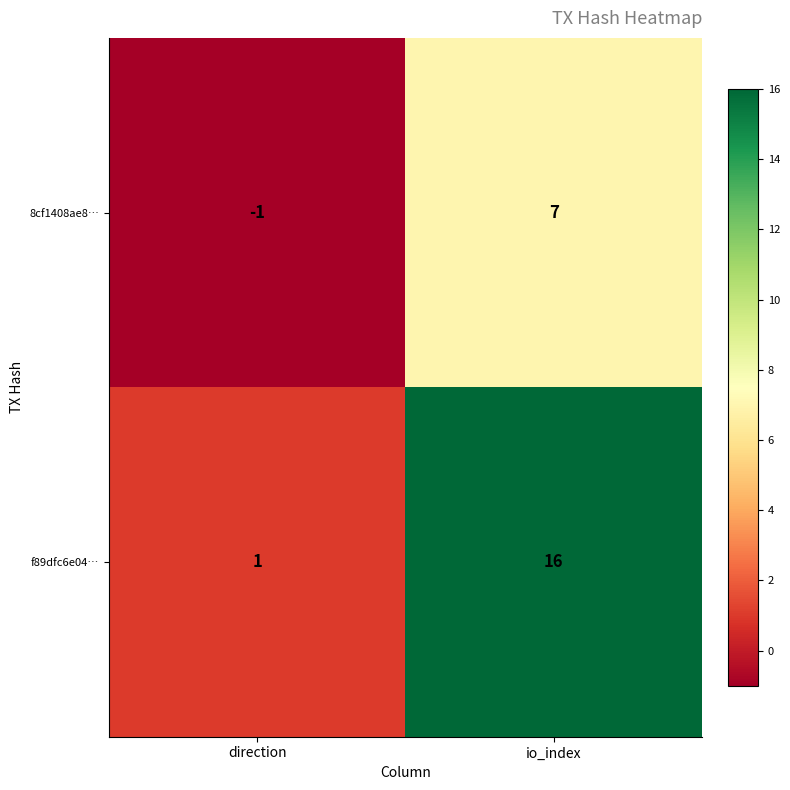

List the series in order of their peak value, highest first.

f89dfc6e04…, 8cf1408ae8…